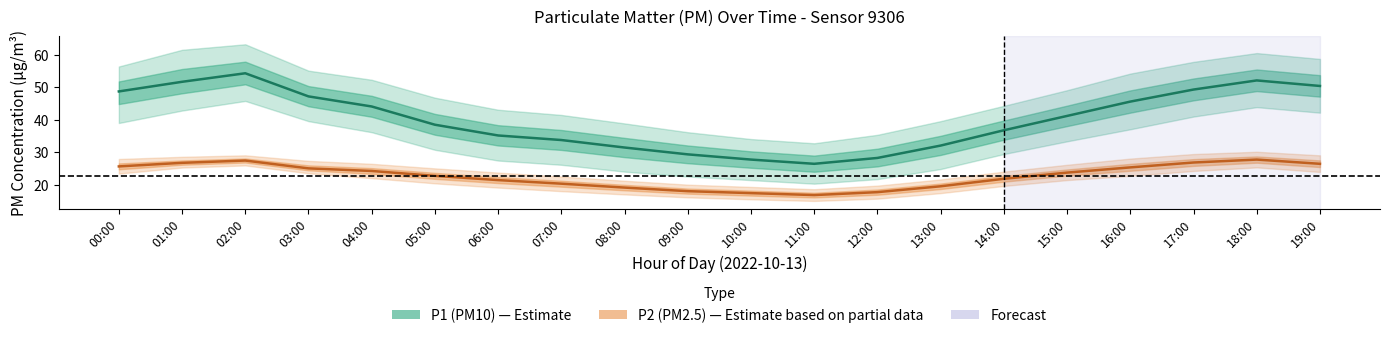

Where is the first local minimum for P2_hi?

11:00